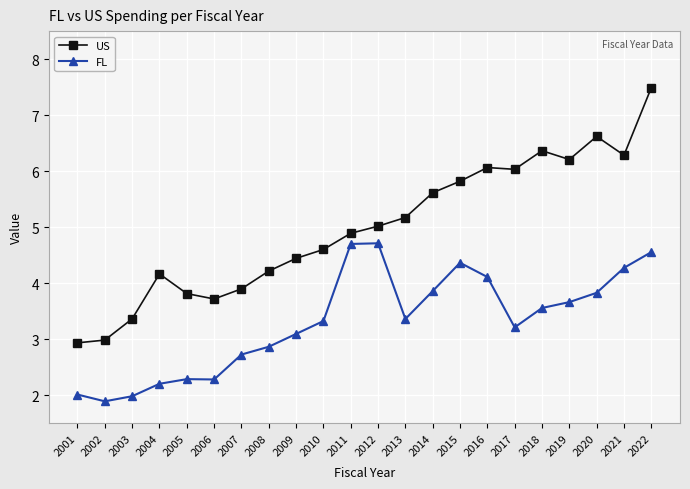

What is the difference between the US values at 2009 and 2014?

1.2